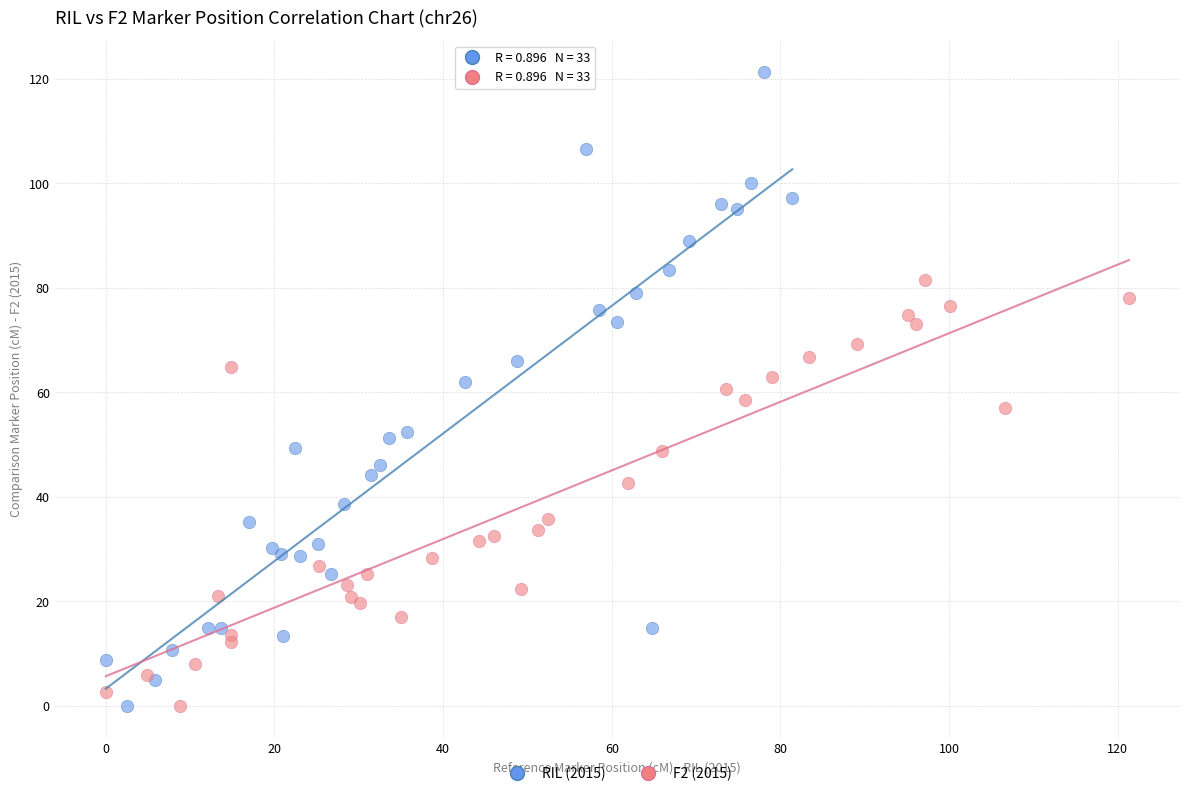

Which series reaches the maximum Y coordinate?

RIL (2015)